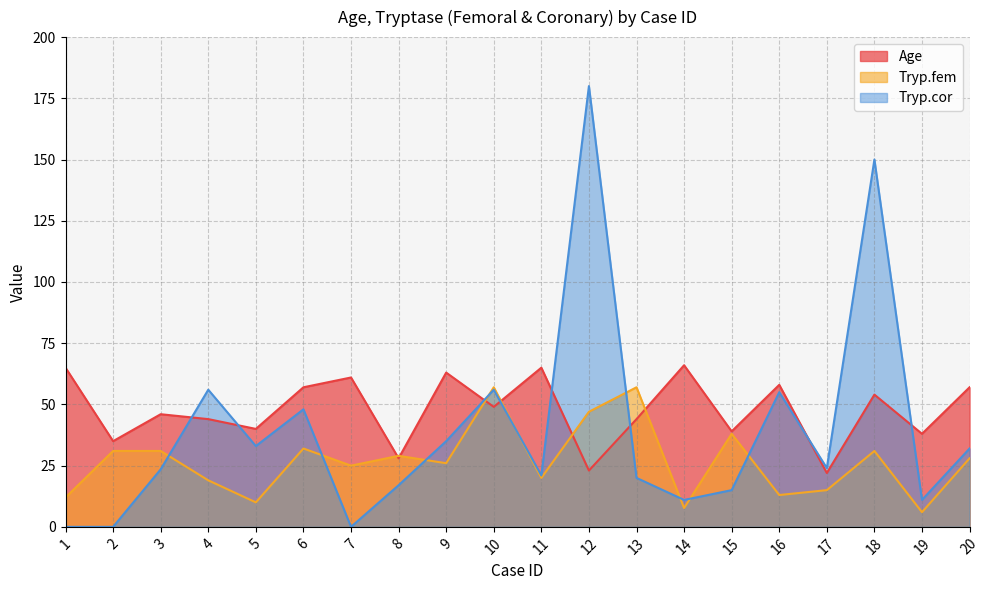

What is the total value across all series at 6?

137.0